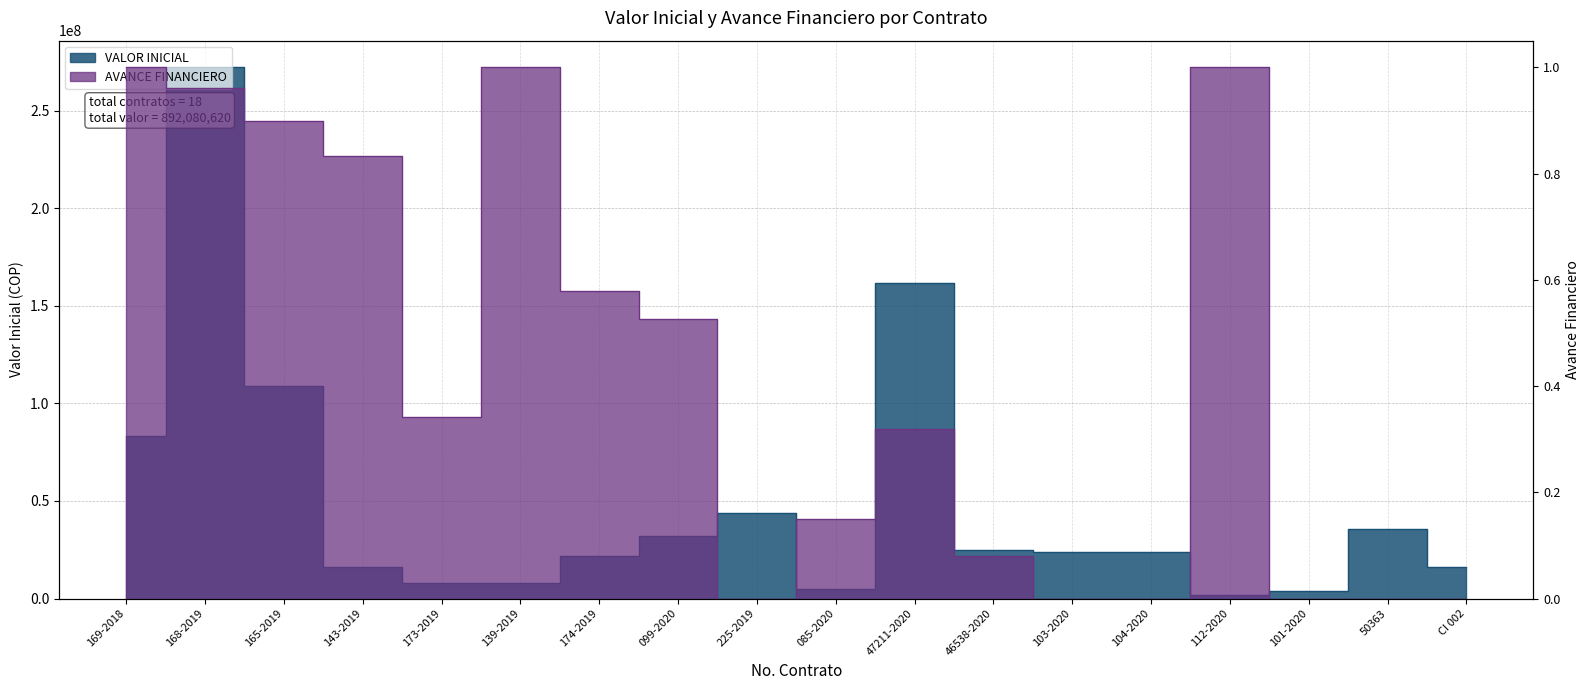

At how many categories does at least one series exceed 82569870?

10